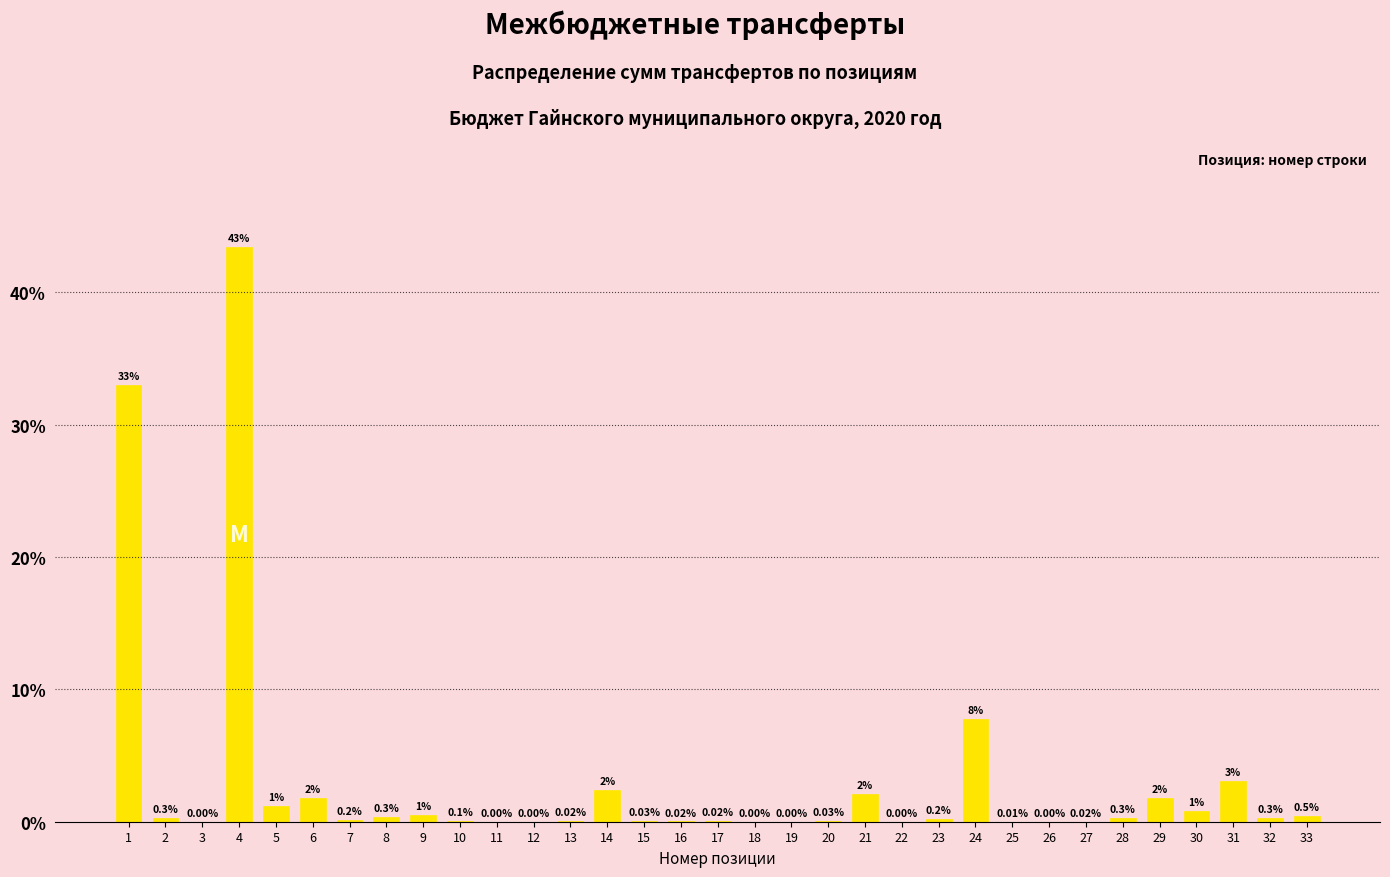

What is the sum of all values?

100.0